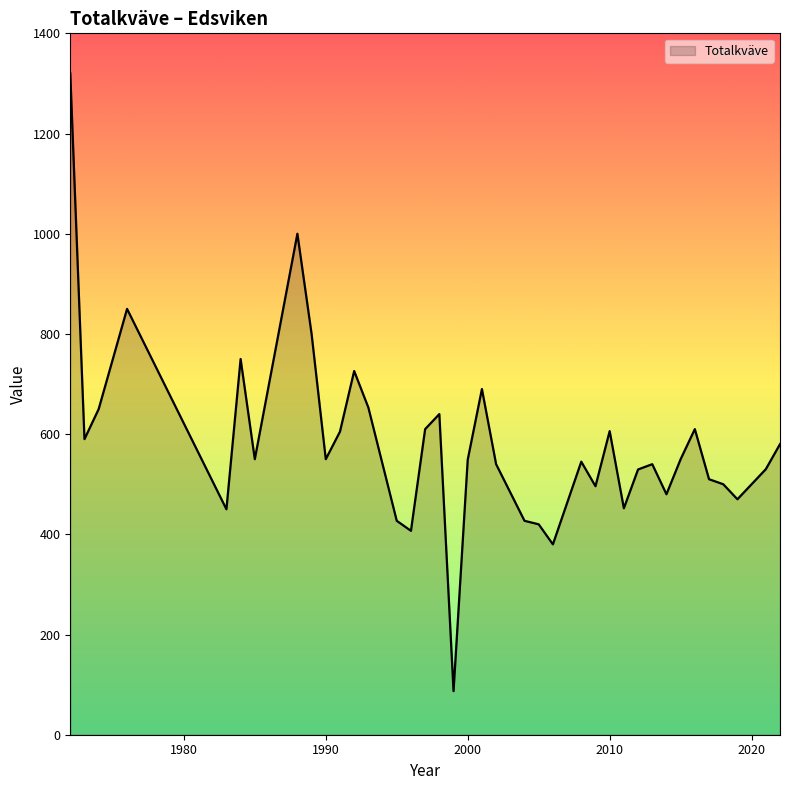

True or false: there are more than 0 points higher than both neighbors.

True